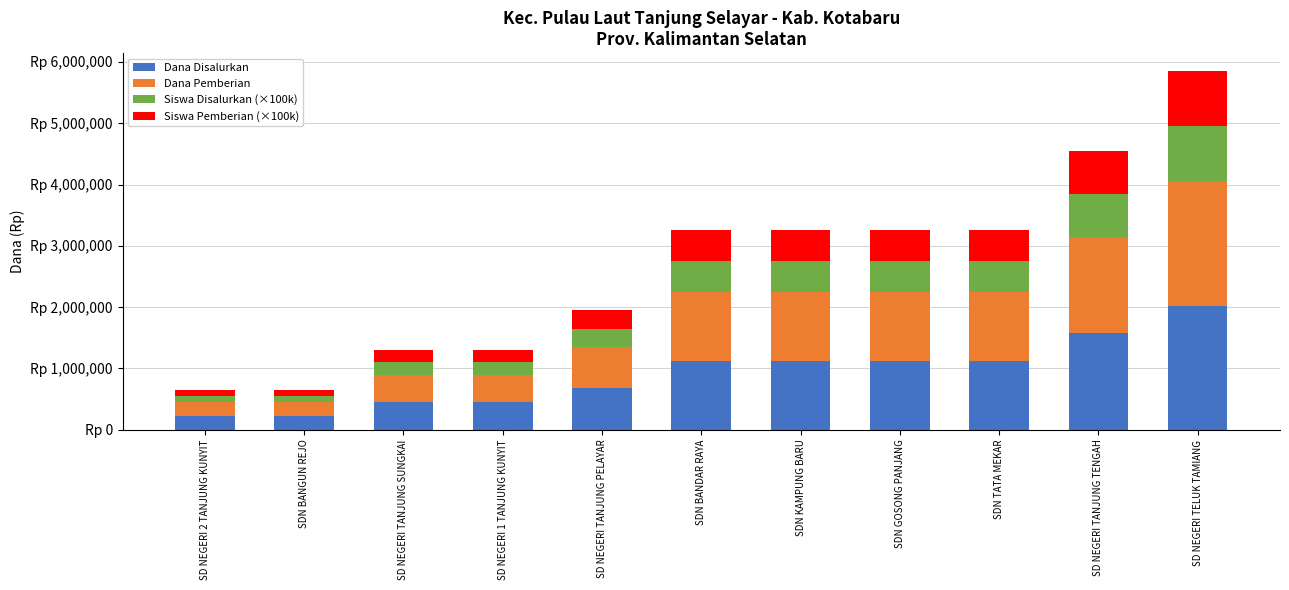

What is the label of the 1st bar from the right?

SD NEGERI TELUK TAMIANG